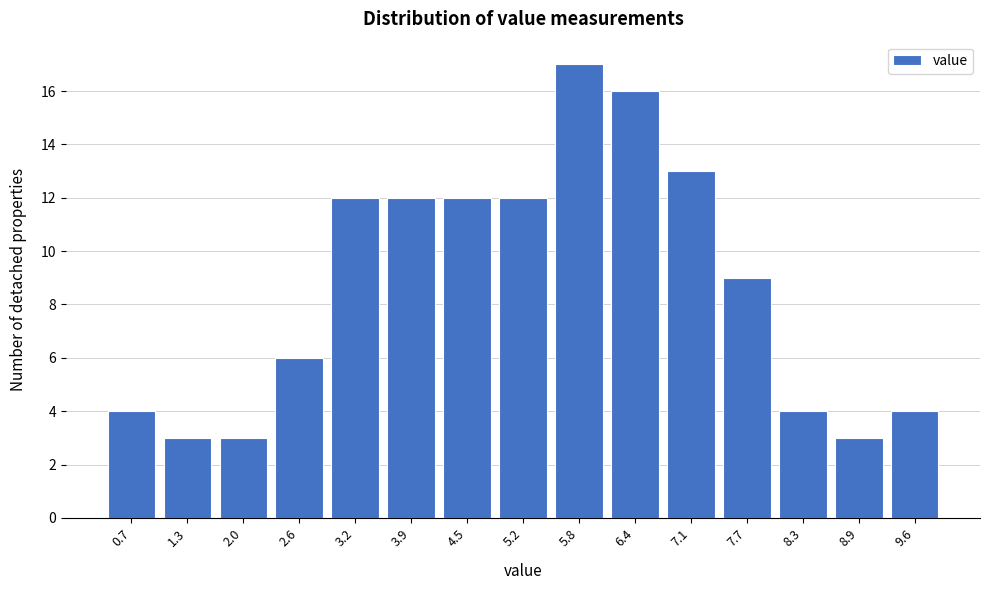

How tall is the bar that spans 6.7 to 7.4 on the x-axis? Neither the bar edges nor the heights are printed on the chart, so give them approximately, as read against the axes.

13